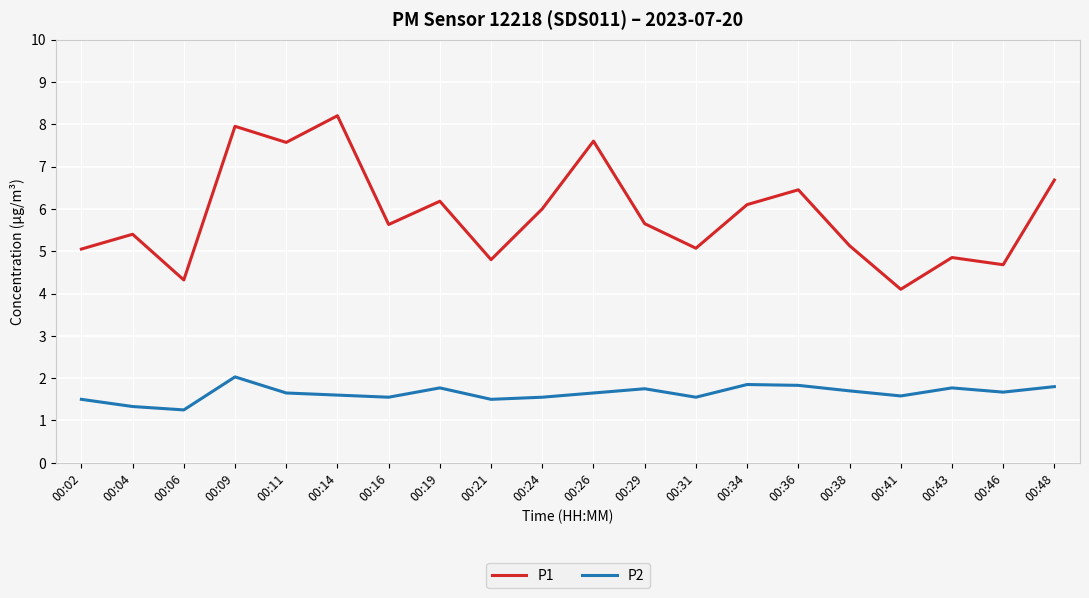

Which series has the largest range (max minus min)?

P1